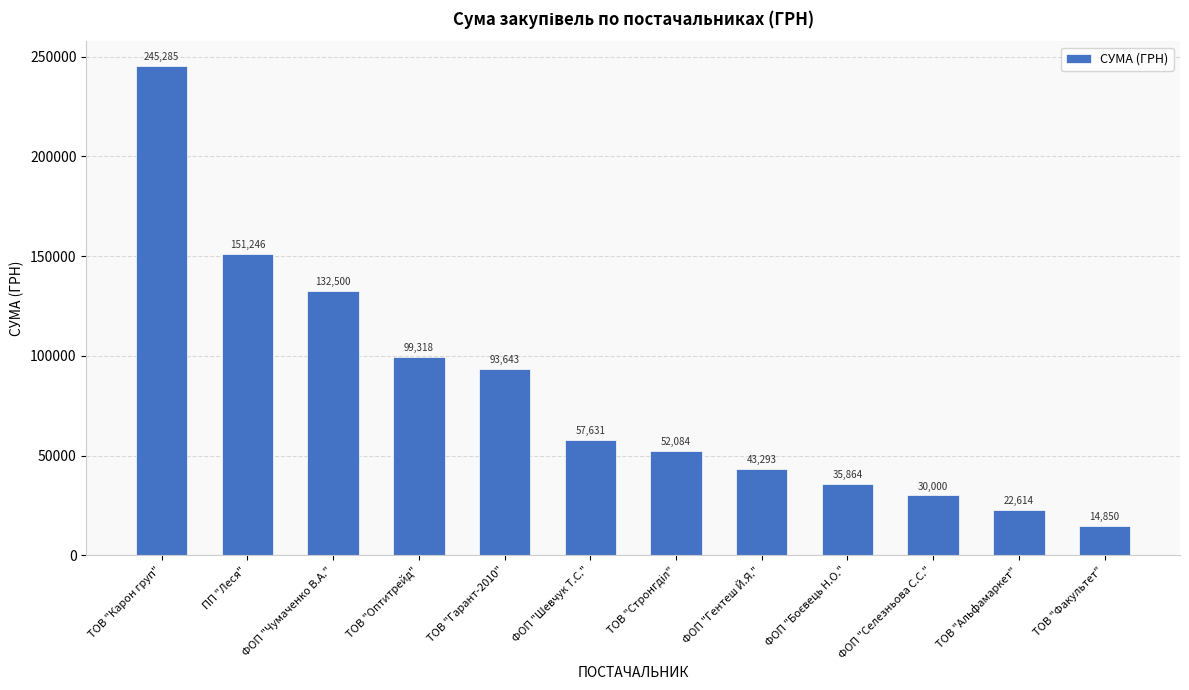

At which label does the data first exceed 57631?

ТОВ "Карон груп"